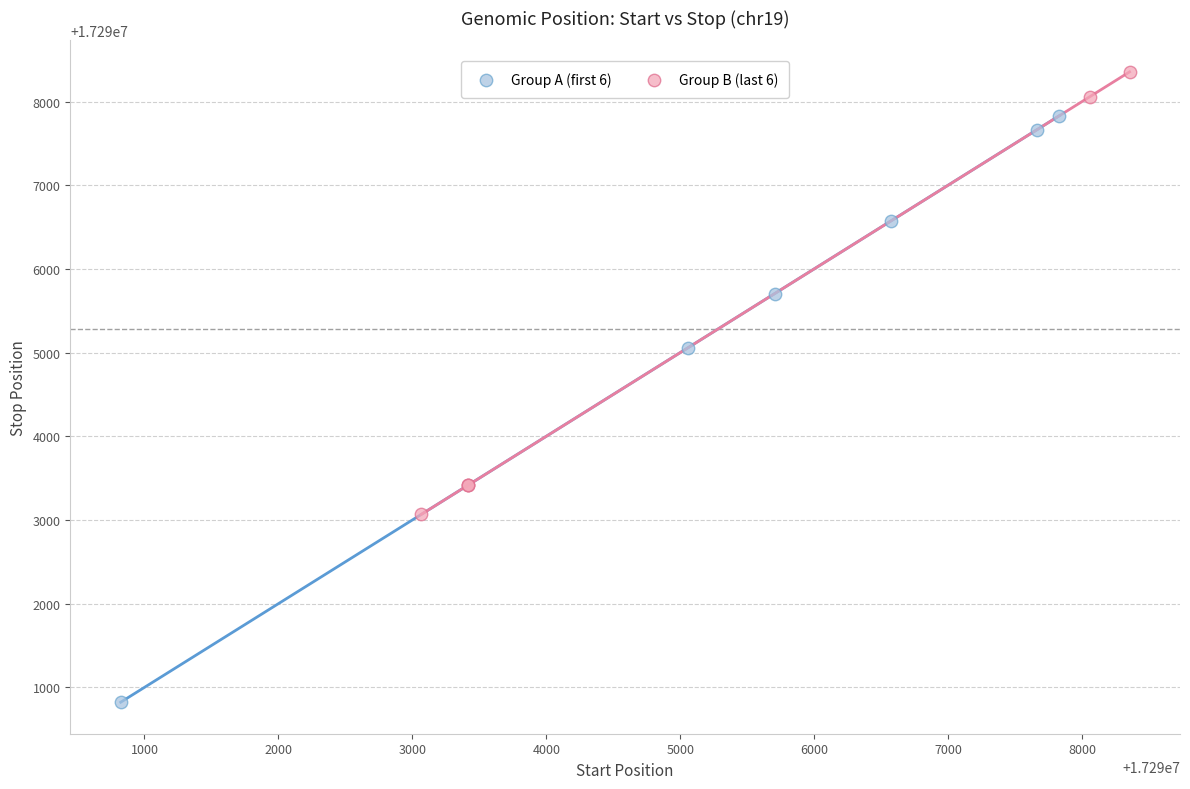

Which series contains the highest Y value?

Group B (last 6)